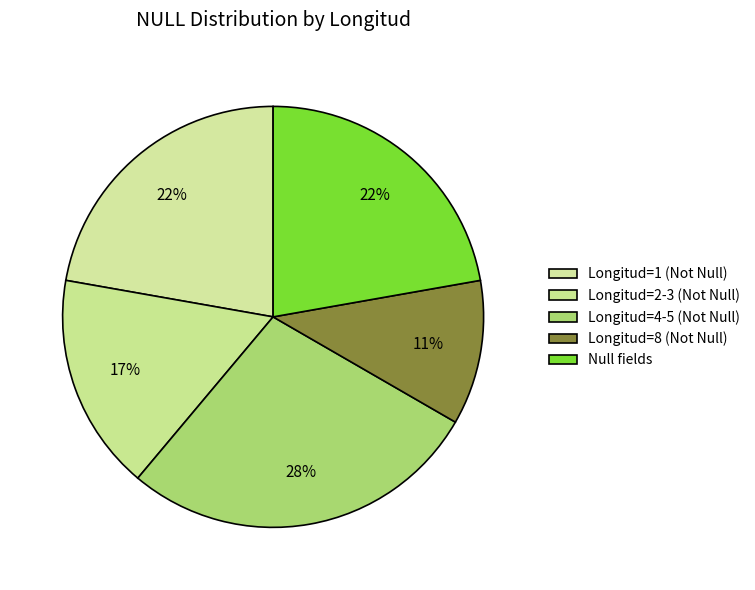

Count the number of slices in the pie.

5